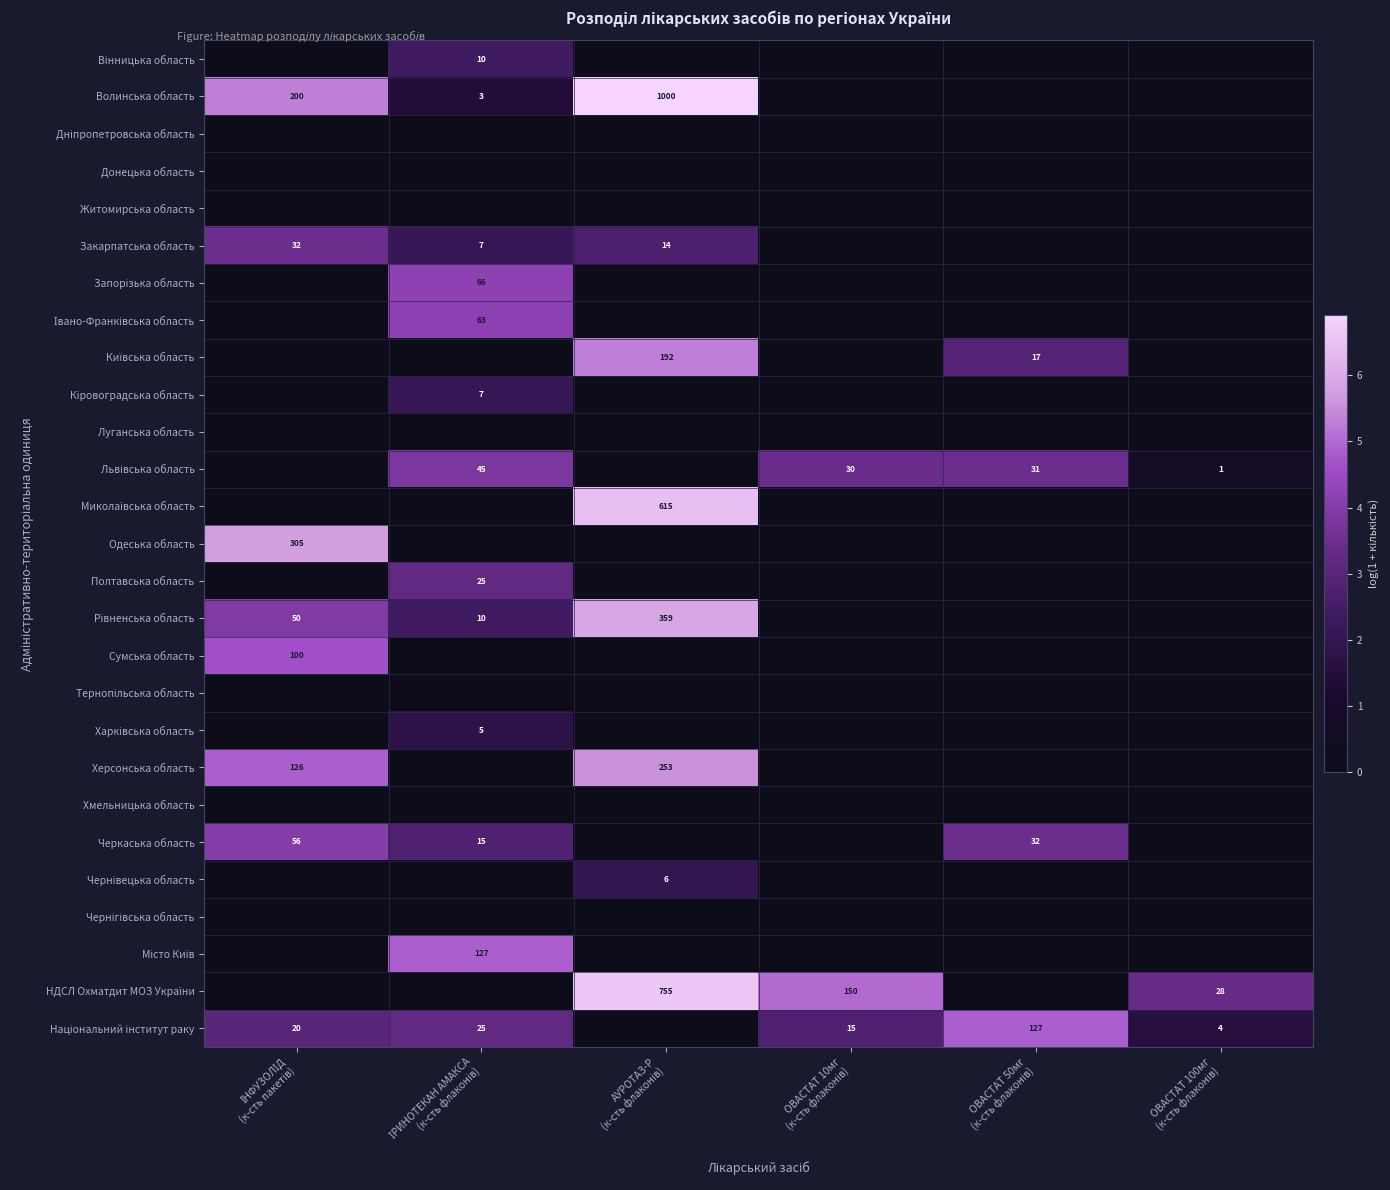

What is the total value across all series at ОВАСТАТ 50мг
(к-сть флаконів)?

14.7